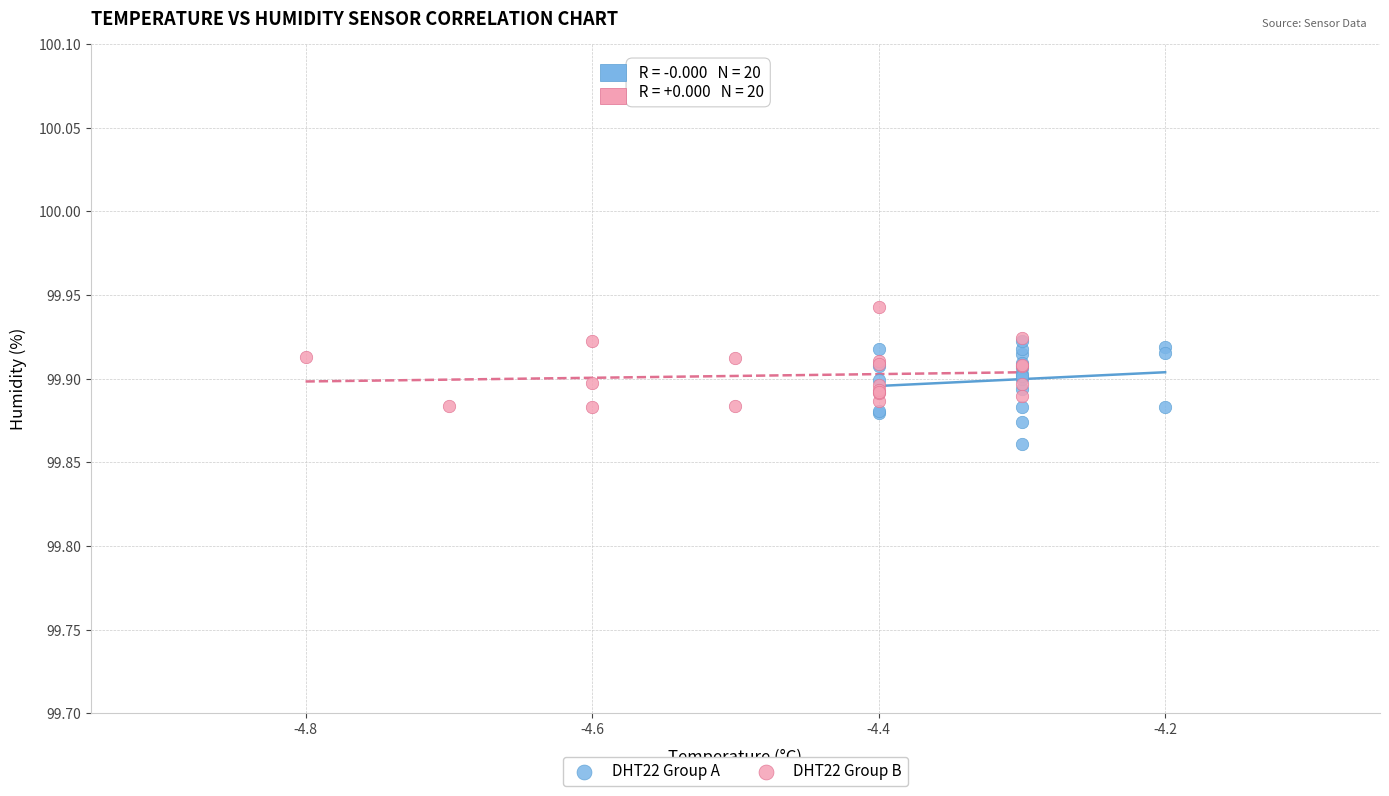

Which series reaches the minimum Y coordinate?

DHT22 Group A